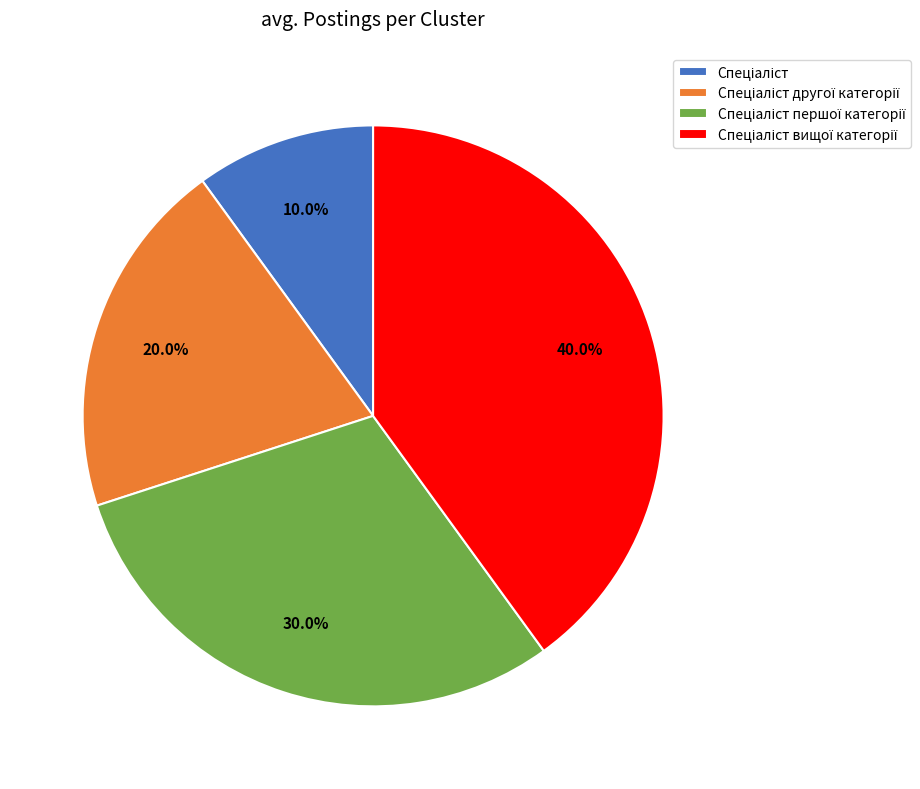

Does any single category account for the majority?

No